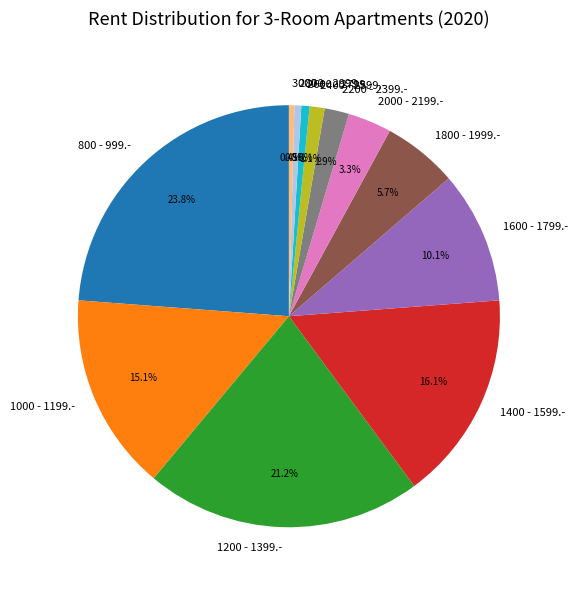

Does 1000 - 1199.- account for over 50% of the chart?

No